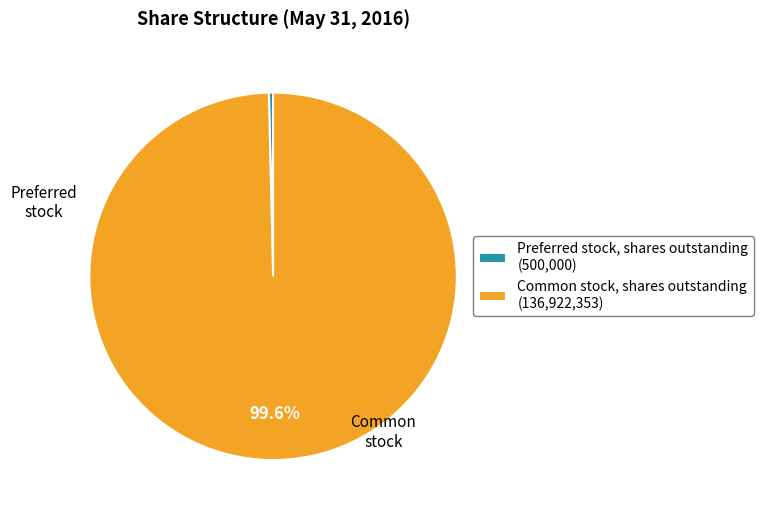

To the nearest percent, what is the average slice percentage?

50%